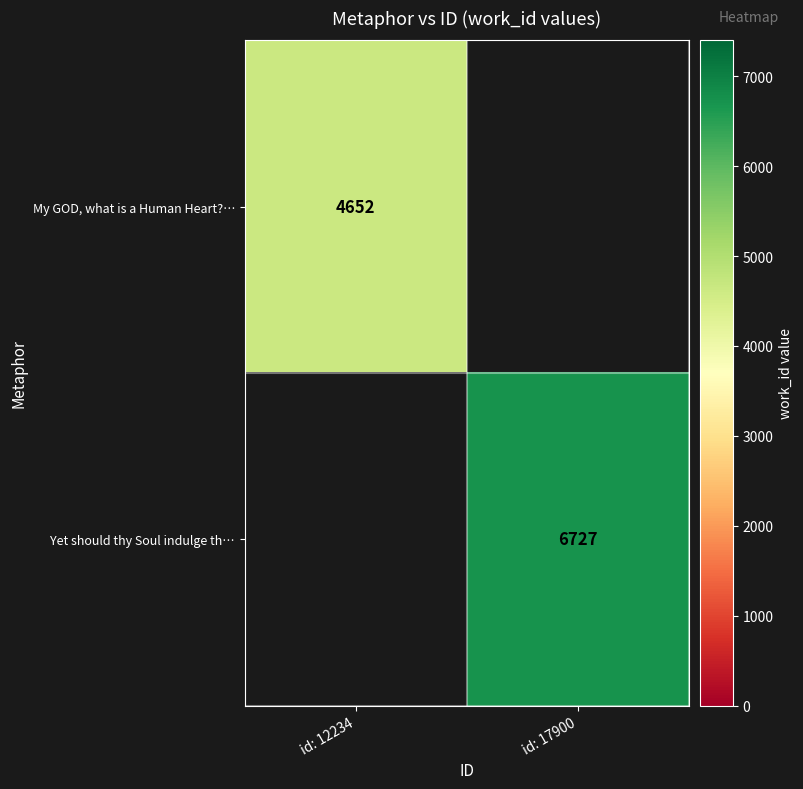

Is it true that Yet should thy Soul indulge th… equals 6727 at id: 17900?

True